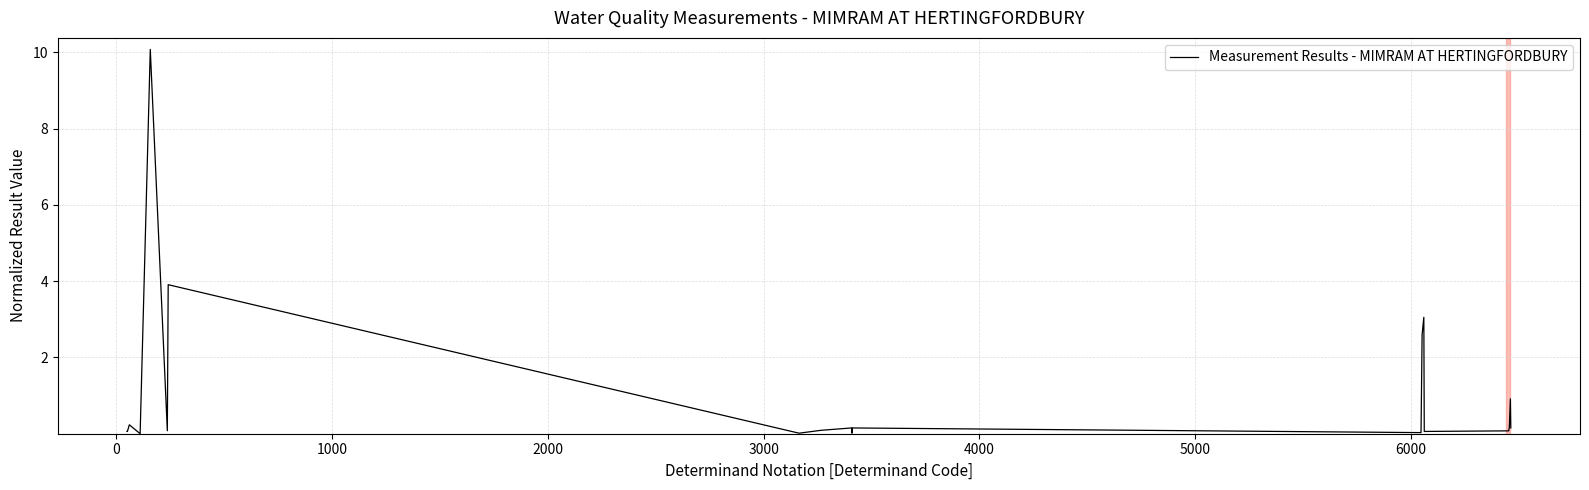

What is the maximum value shown in the chart?

10.1